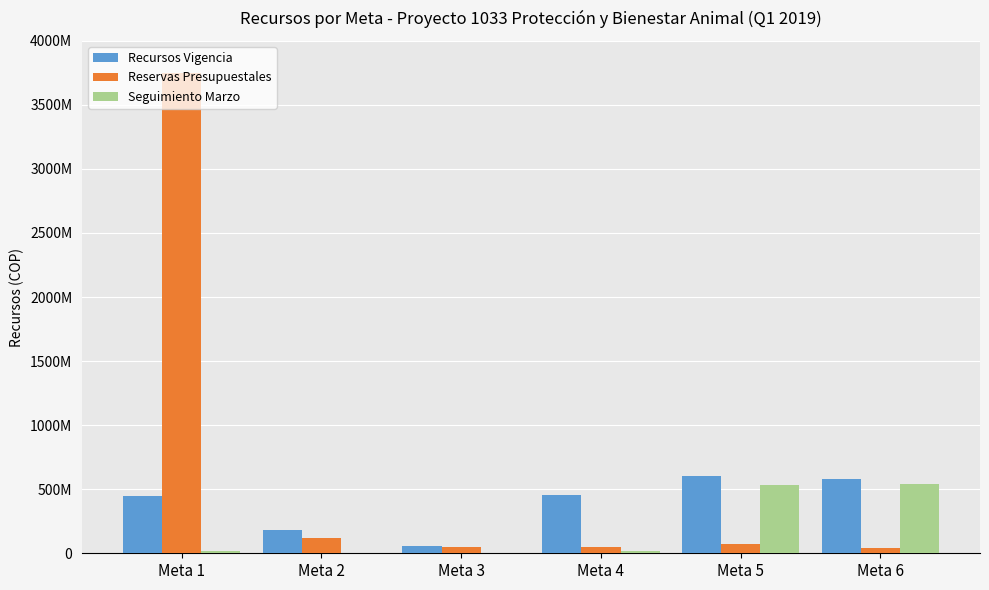

What is the total value across all series at Meta 1?

4221150386